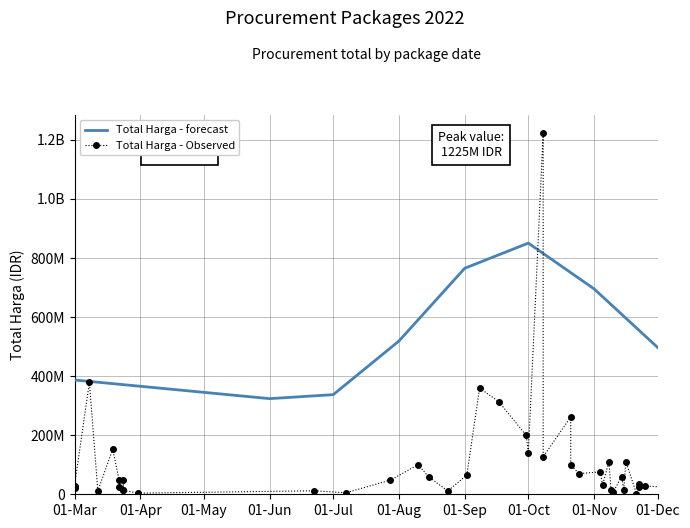

True or false: the data shows 49478000 at 01-Aug.

True